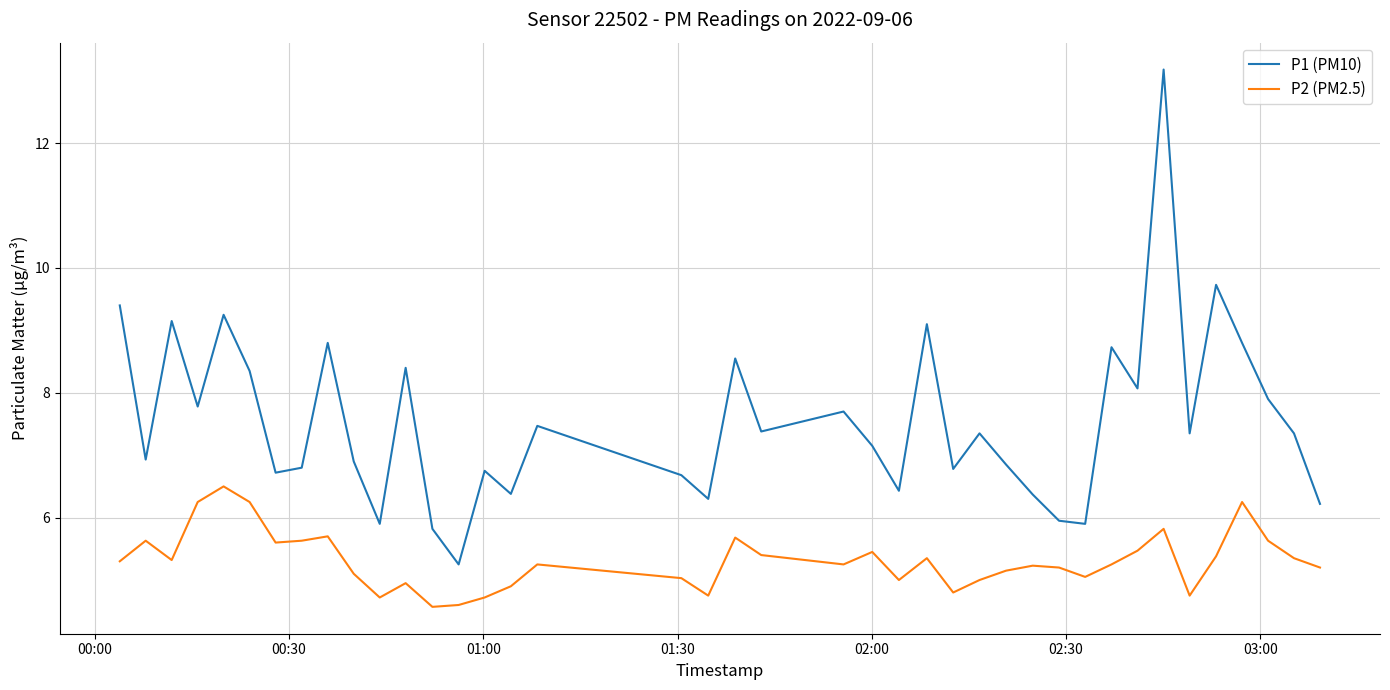

True or false: P1 (PM10) and P2 (PM2.5) cross at least once.

False